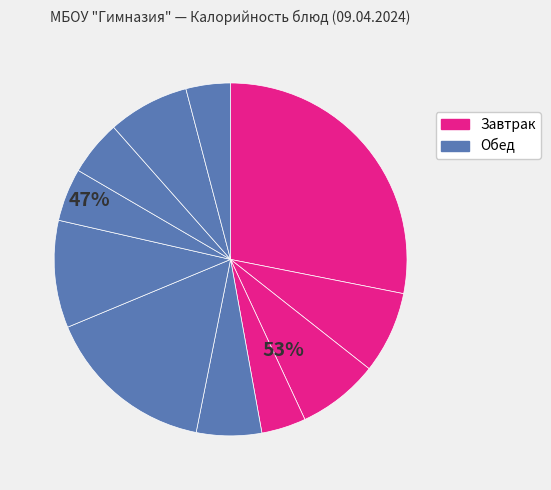

Which category has the biggest portion of the pie?

Запеканка творожная со сгущенным молоком